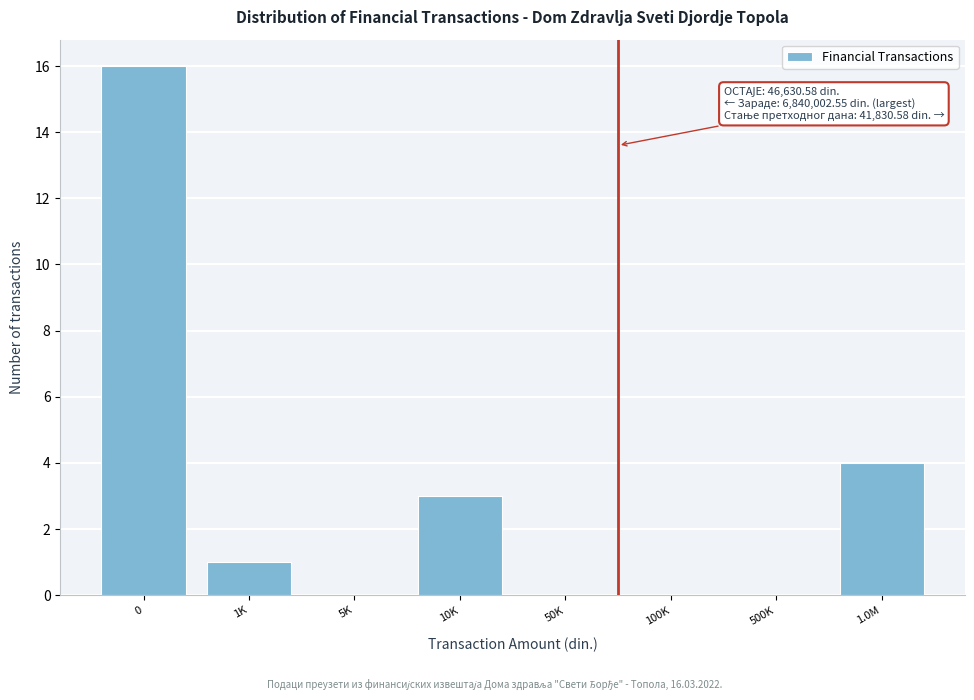

Reading left to right, transcribe all the data shown in this chart.

0=16	1K=1	5K=0	10K=3	50K=0	100K=0	500K=0	1.0M=4